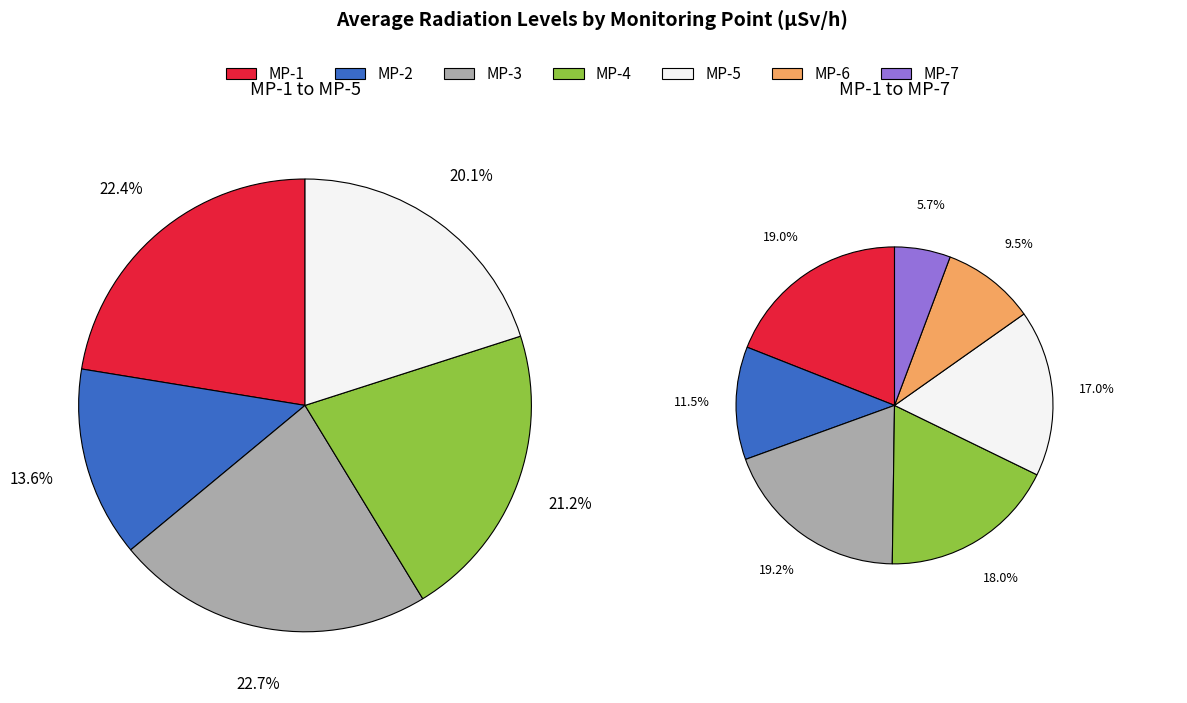

Which category has the smallest portion of the pie?

MP-7